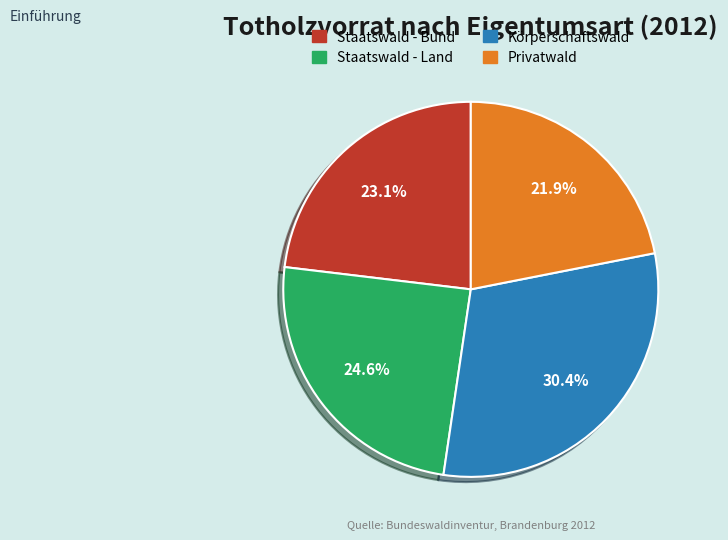

What percentage is the Staatswald - Bund slice, to the nearest percent?

23%